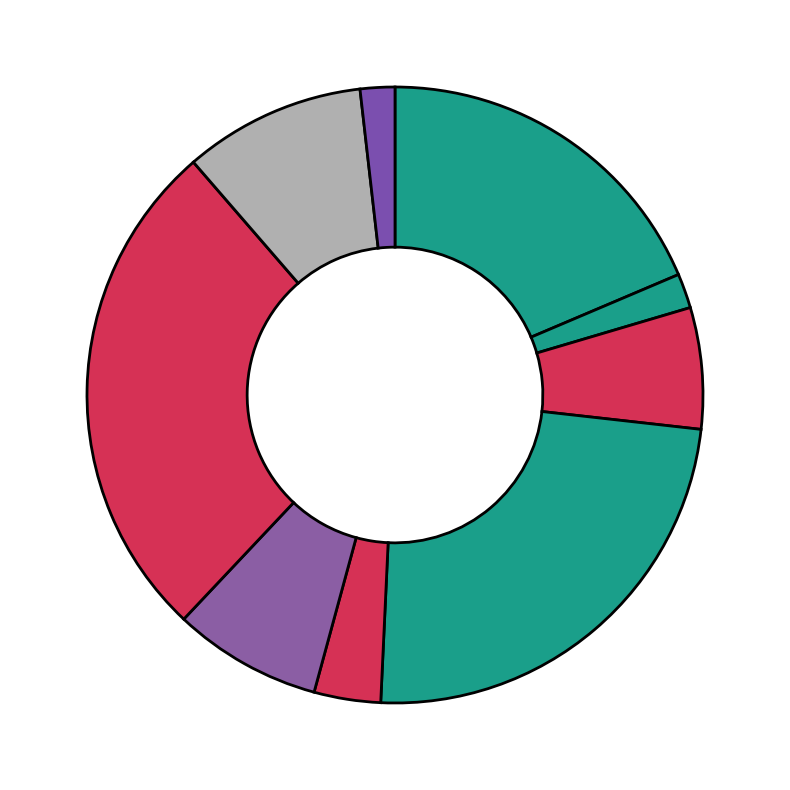

How many segments does this pie chart have?

9